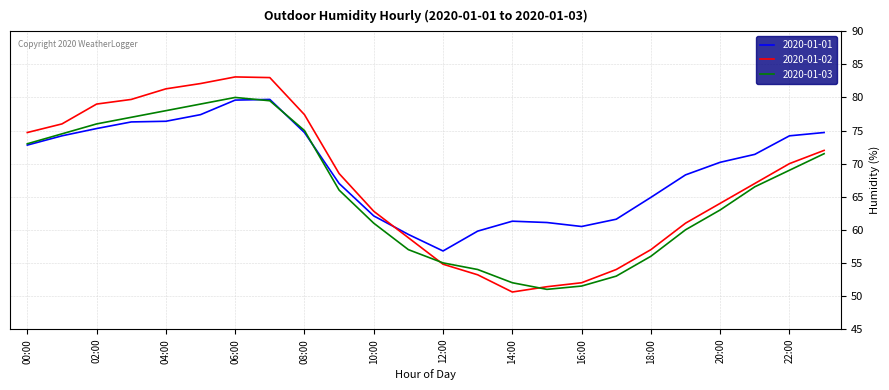

What is the lowest value of the 2020-01-02 series?

50.6